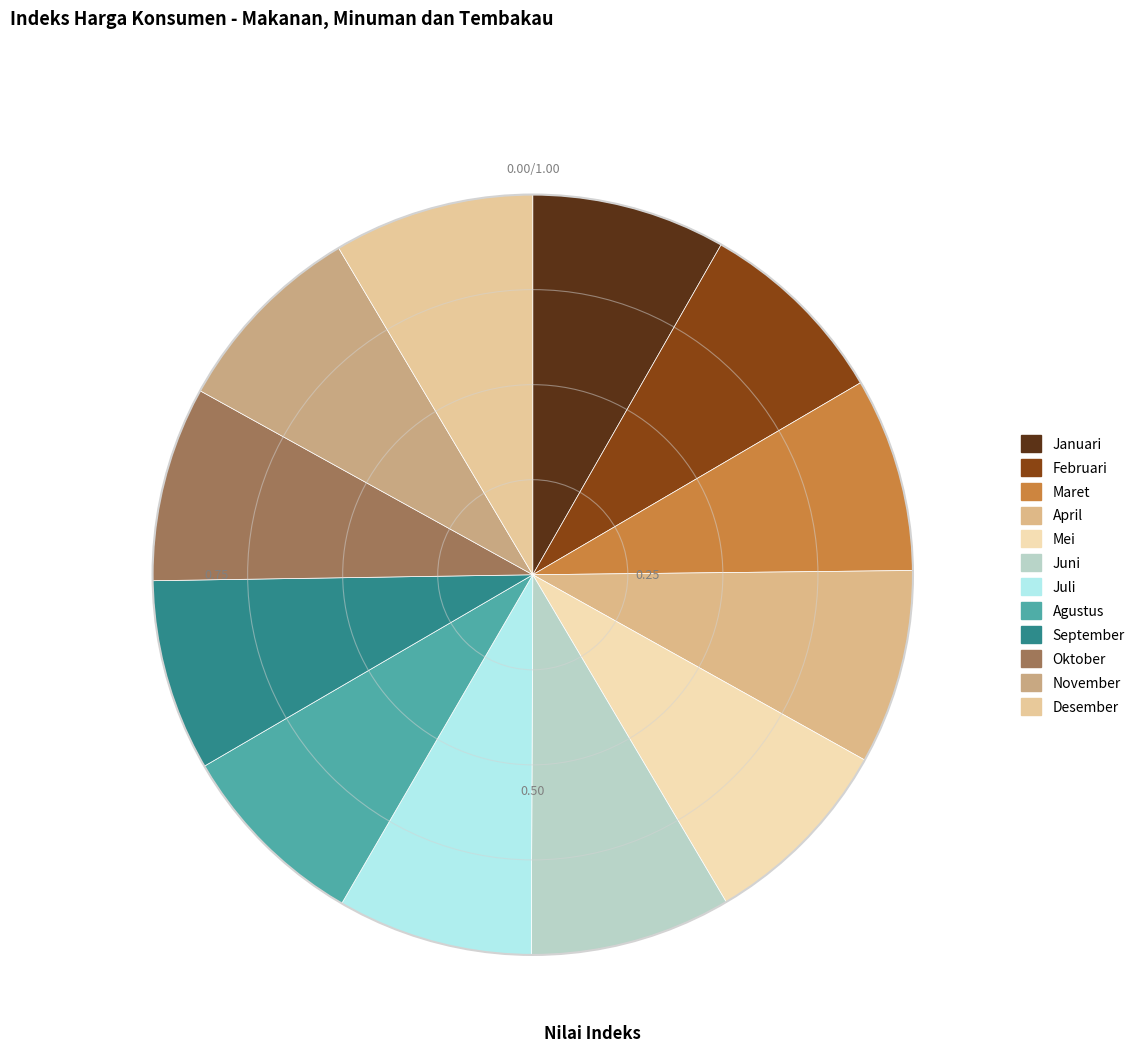

How many segments does this pie chart have?

12